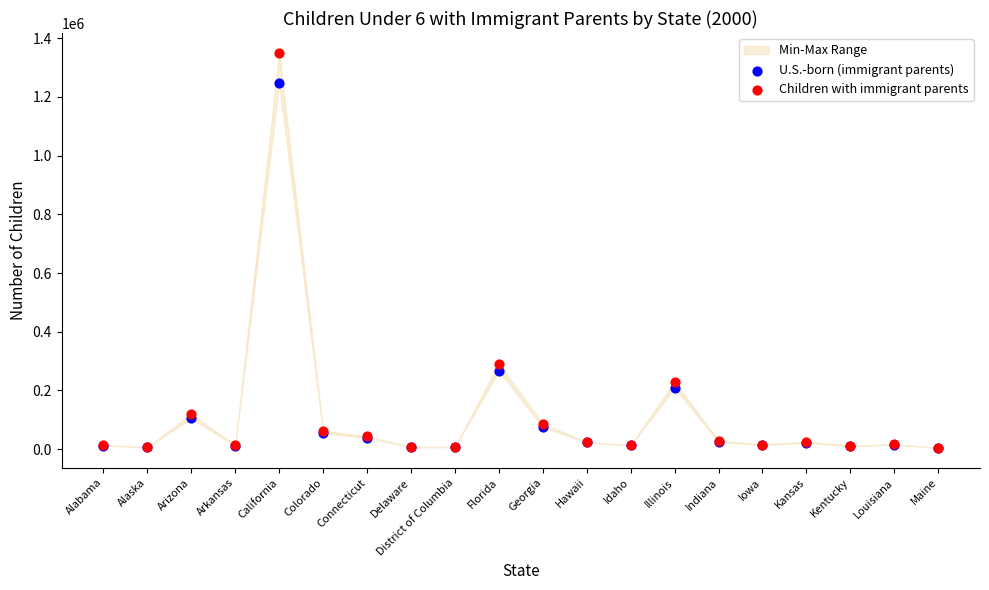

Across all series, what Y value is closest to 677130?

291408